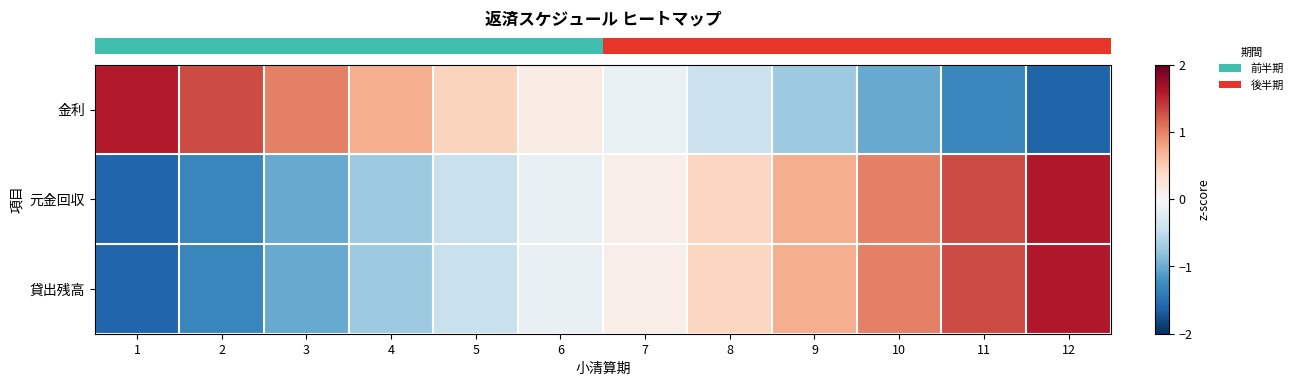

At which category is the sum across all series the highest?

12